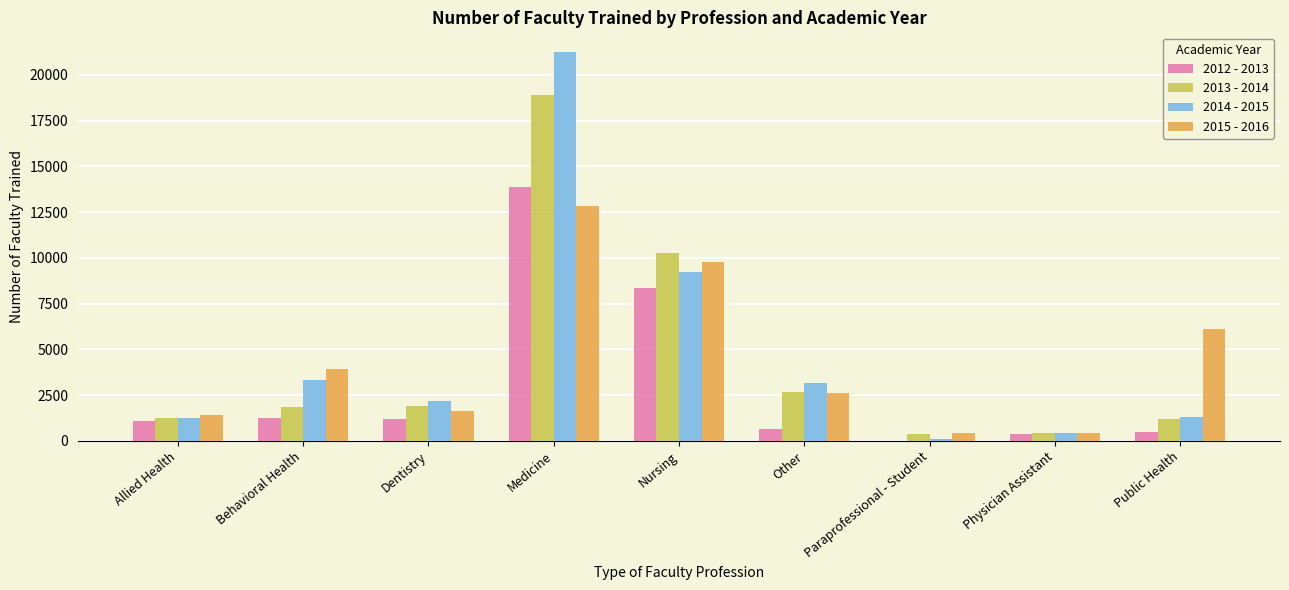

The 2013 - 2014 series shows 1182 at Public Health. True or false?

True